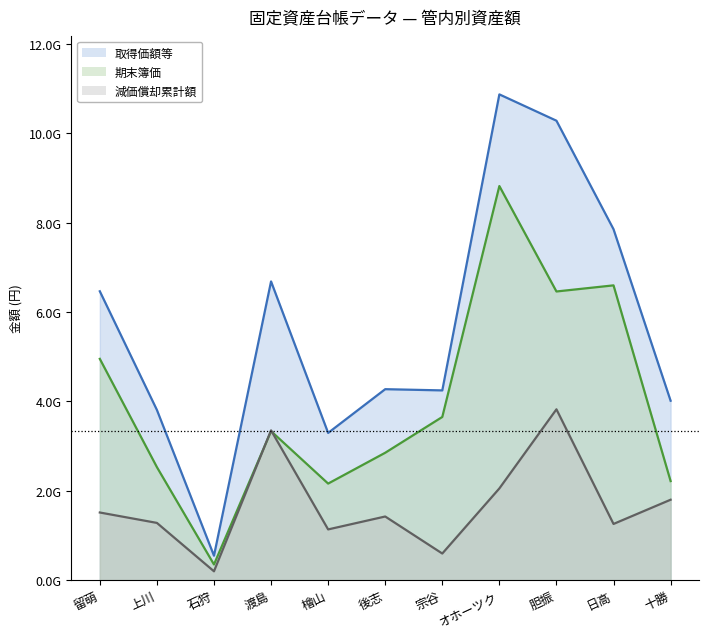

List the series in order of their peak value, highest first.

取得価額等, 期末簿価, 減価償却累計額